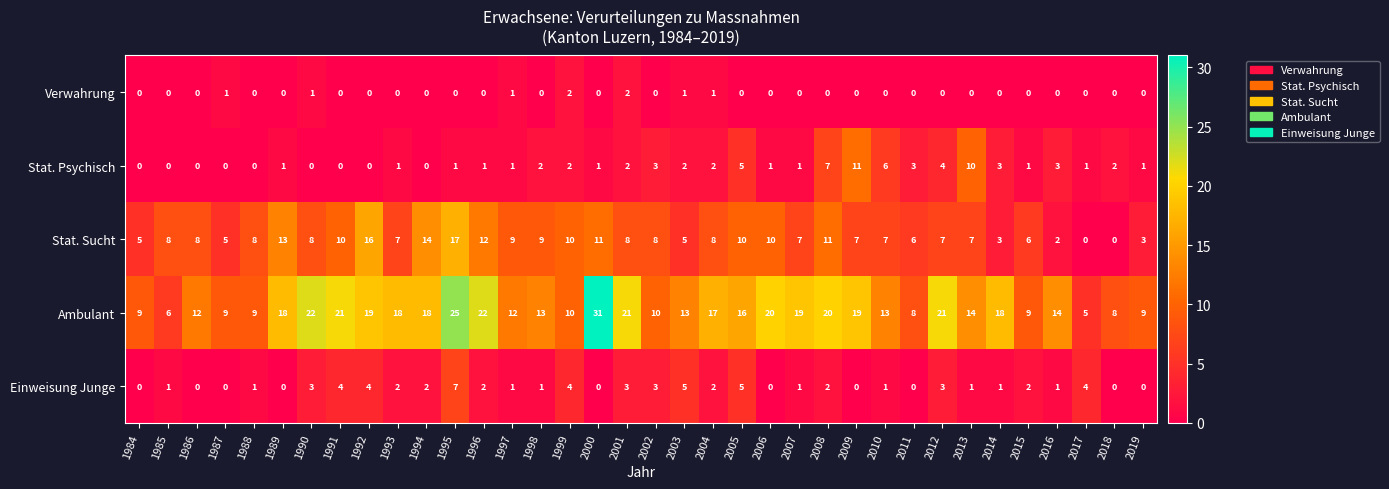

Between 2012 and 2015, which series saw the biggest shift?

Ambulant